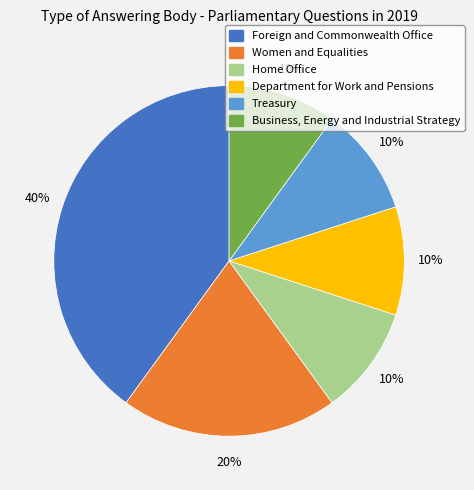

What is the largest slice in the pie chart?

Foreign and Commonwealth Office